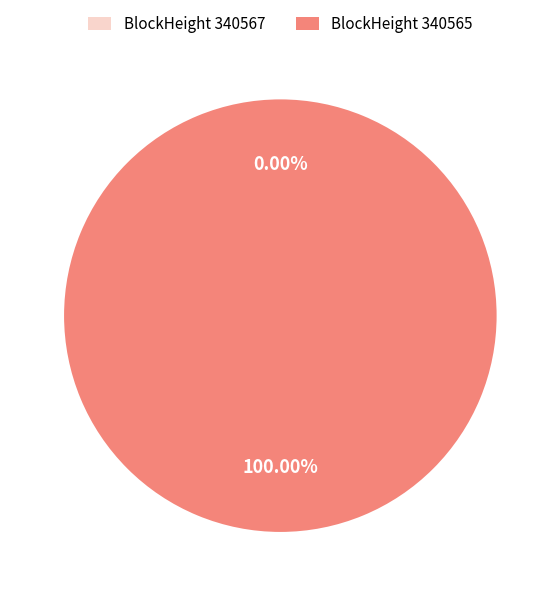

What is the largest slice in the pie chart?

340565